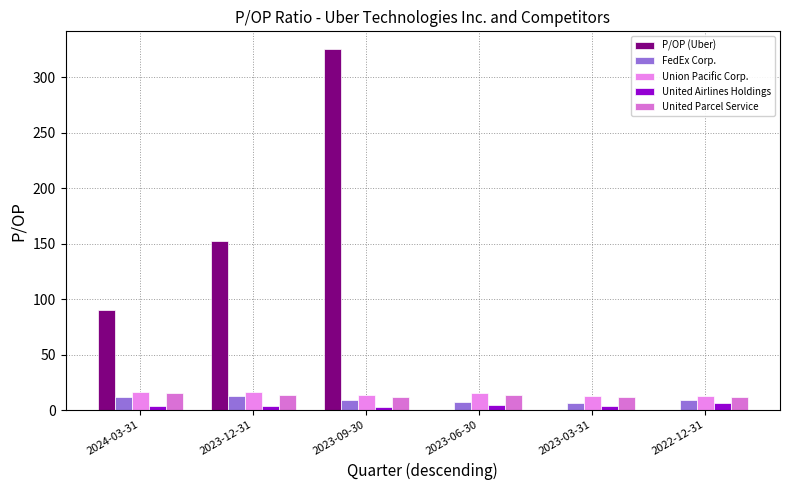

At which label does United Airlines Holdings reach its peak?

2022-12-31